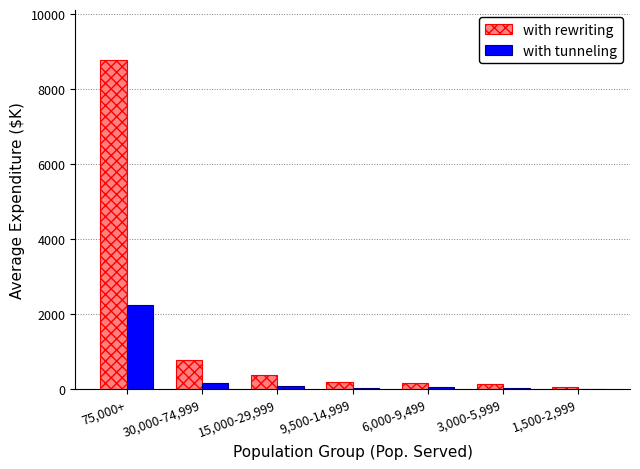

Is it true that with rewriting equals 4127.0 at 75,000+?

False